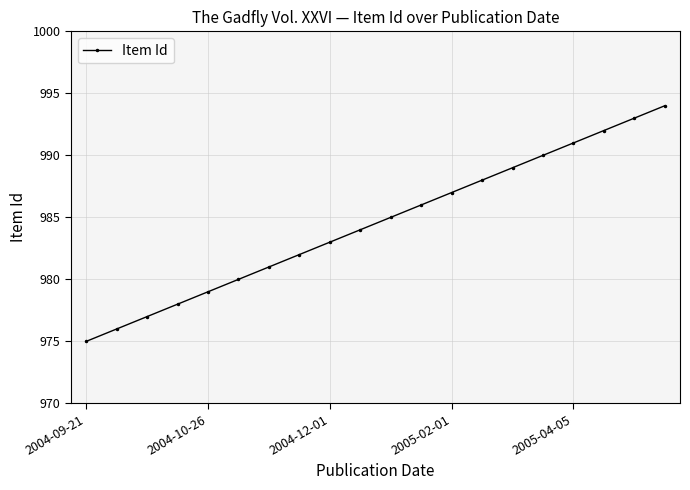

What is the maximum value shown in the chart?

994